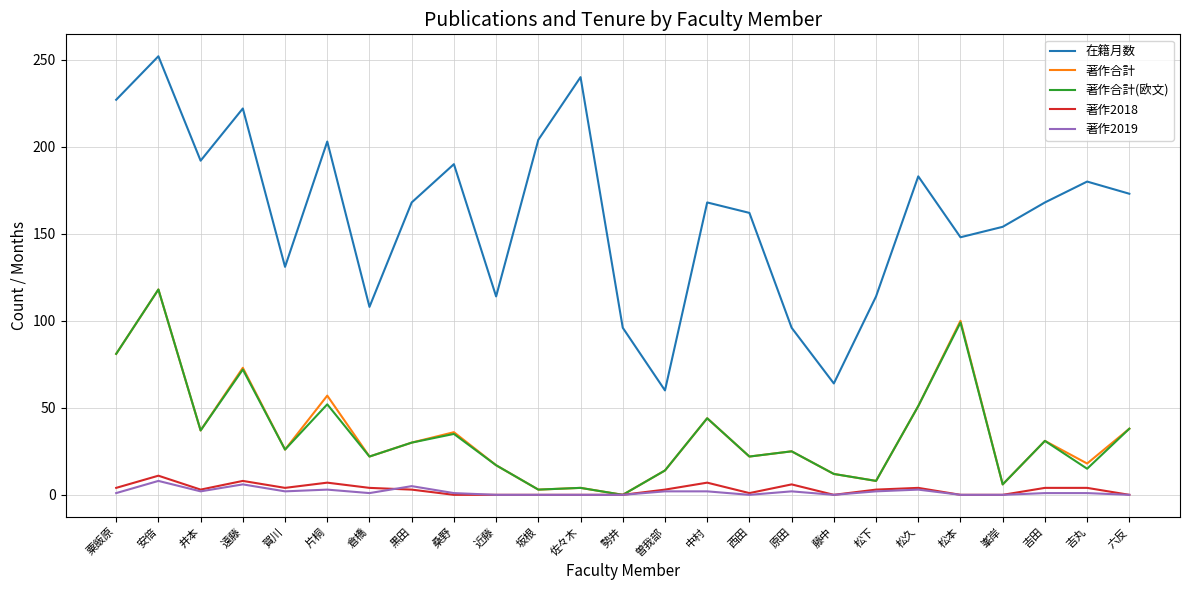

What is the minimum value for 在籍月数?

60